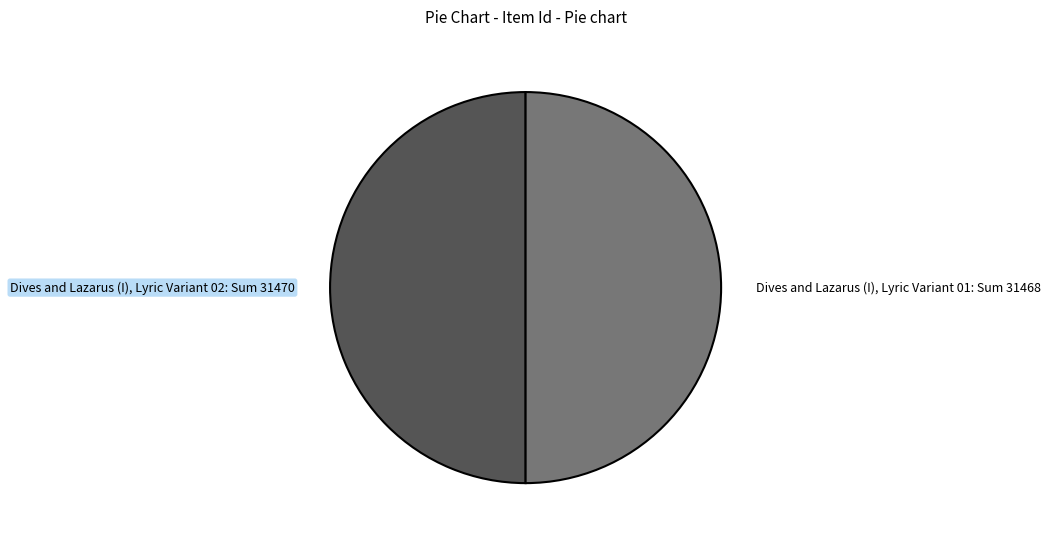

Approximately how many times larger is the value at Dives and Lazarus (I), Lyric Variant 02 compared to Dives and Lazarus (I), Lyric Variant 01?

1.0